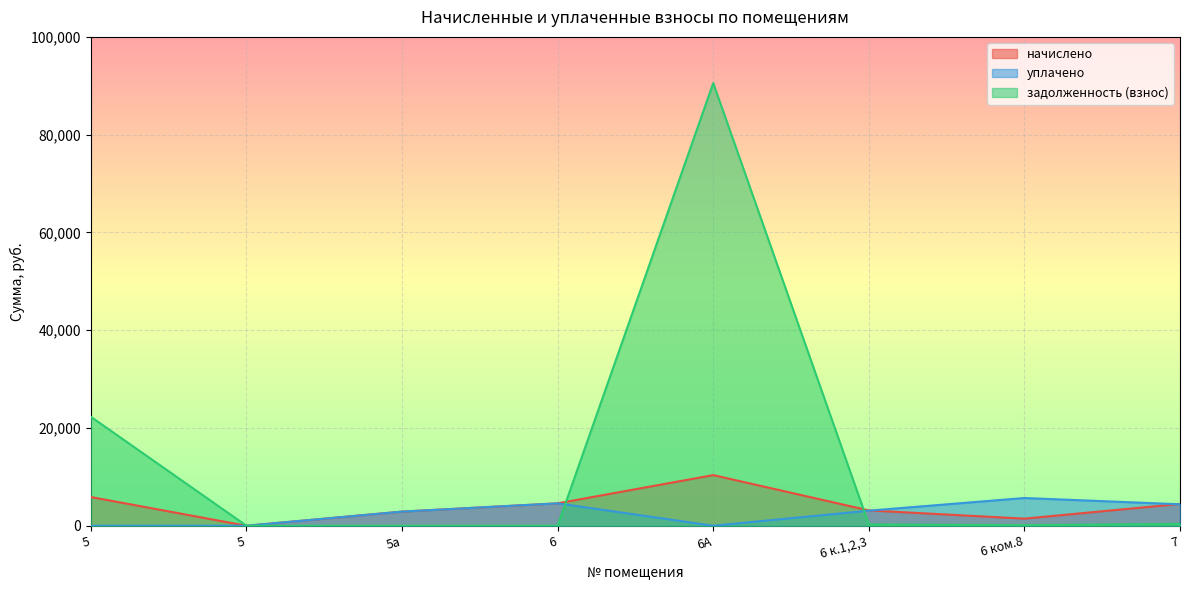

The задолженность (взнос) series shows 31969.6 at 5. True or false?

False